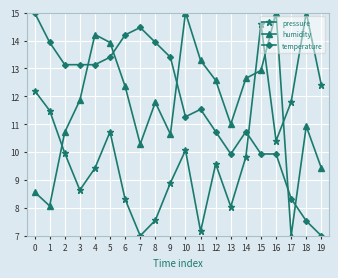

Does the chart have visible grid lines?

Yes